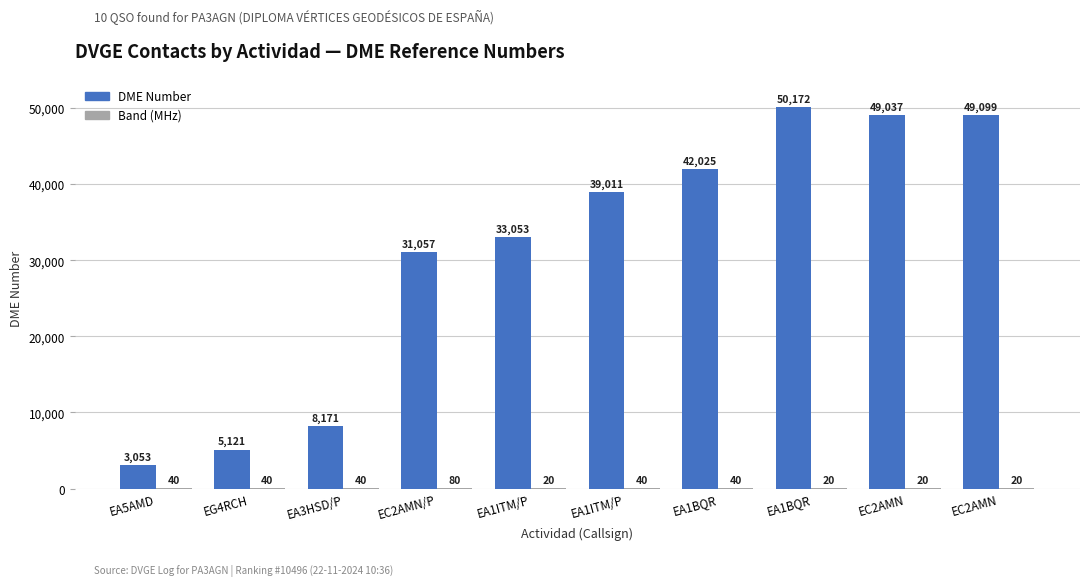

How many series are shown in this chart?

2